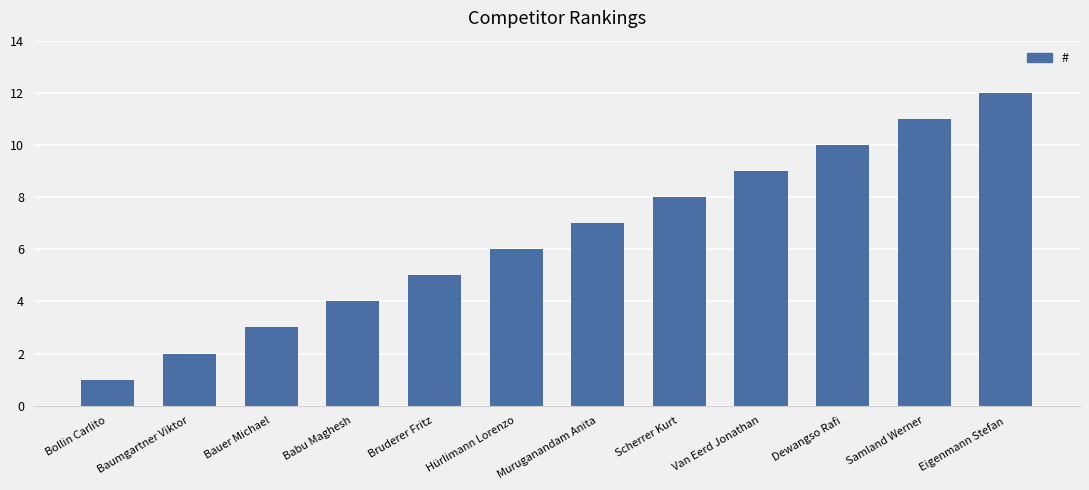

What is the sum of the values at Eigenmann Stefan and Samland Werner?

23